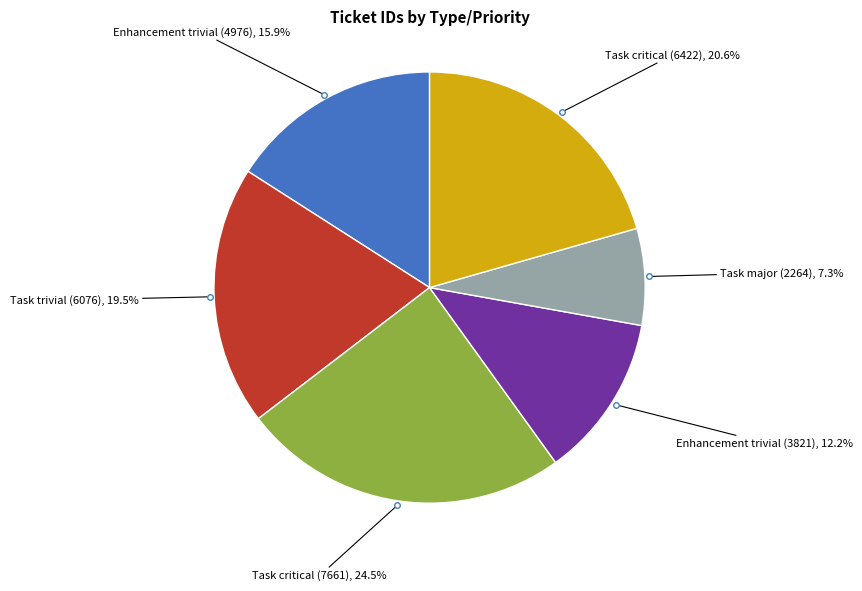

Is there a majority slice in this chart?

No